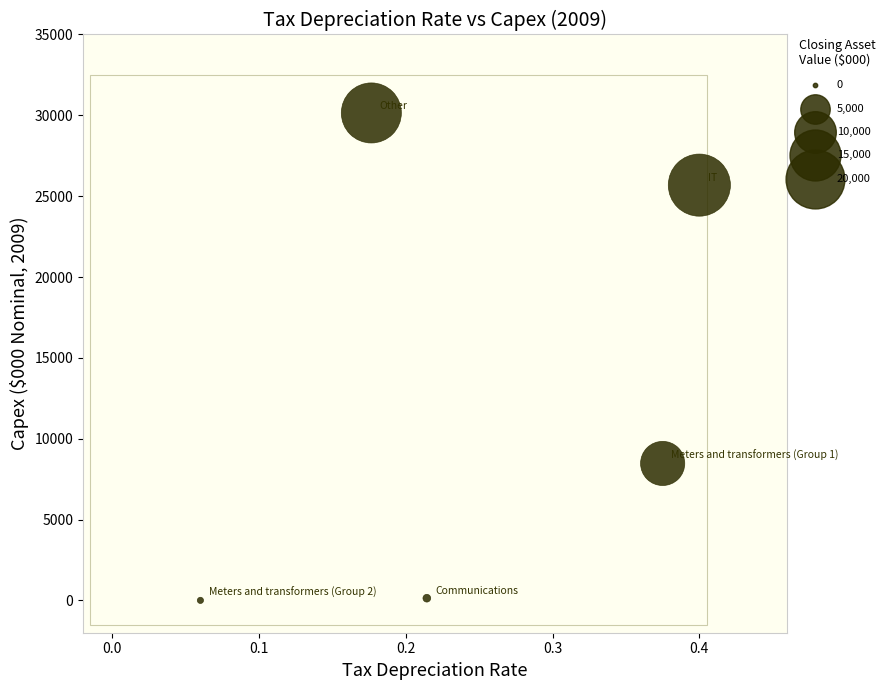

What is the average Y value?

12887.1